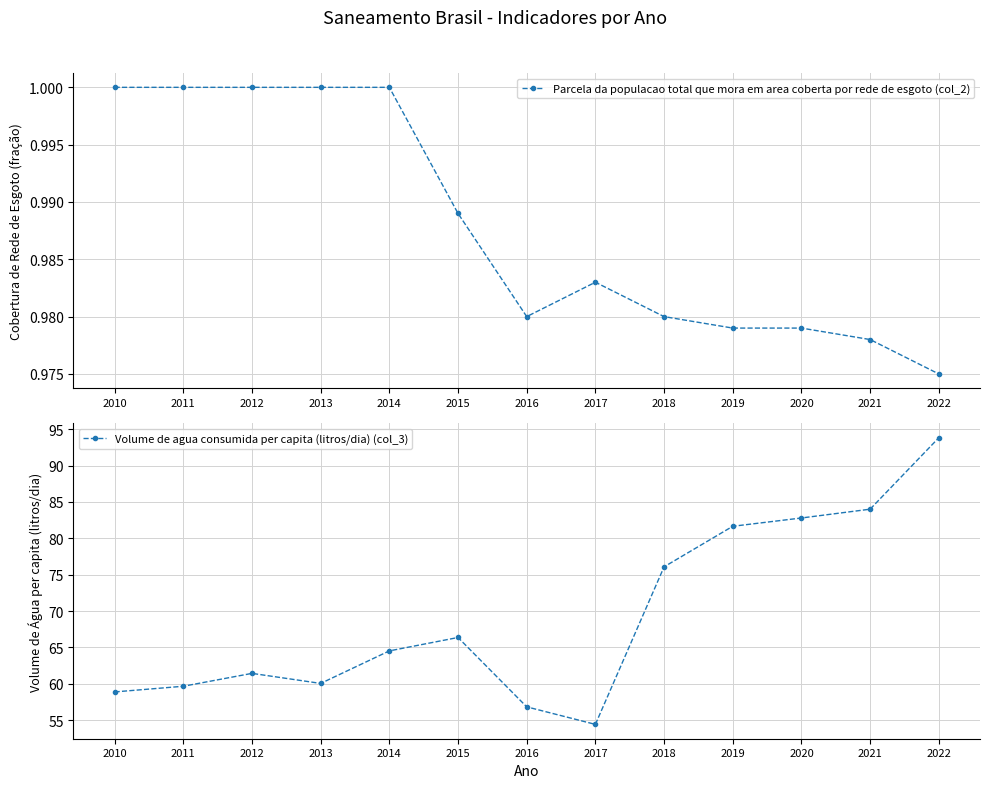

Between 2014 and 2021, which series saw the biggest shift?

Volume de agua consumida per capita (litros/dia) (col_3)